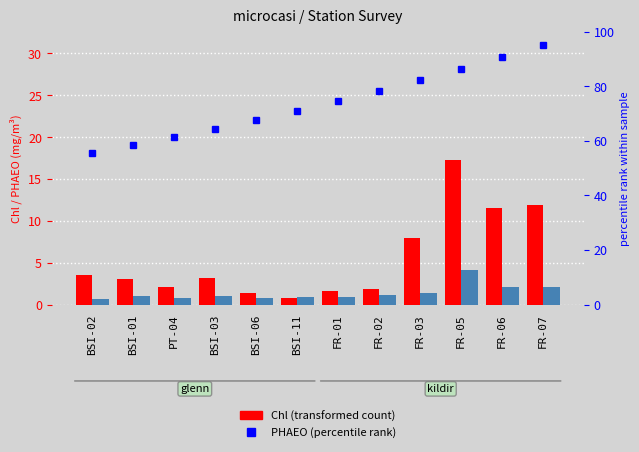

What is the label of the 1st bar from the left?

BSI-02